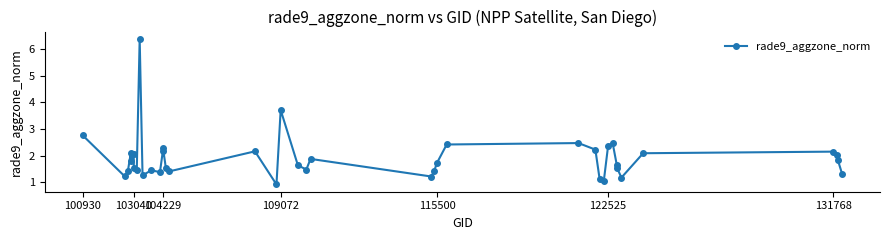

What is the sum of all values?

76.1